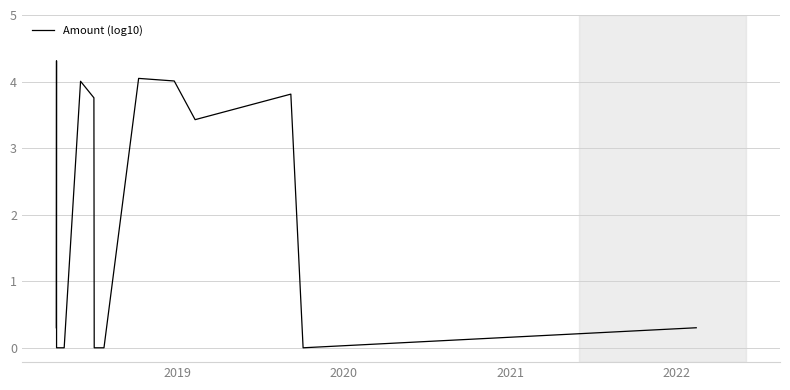

What is the maximum value shown in the chart?

4.3